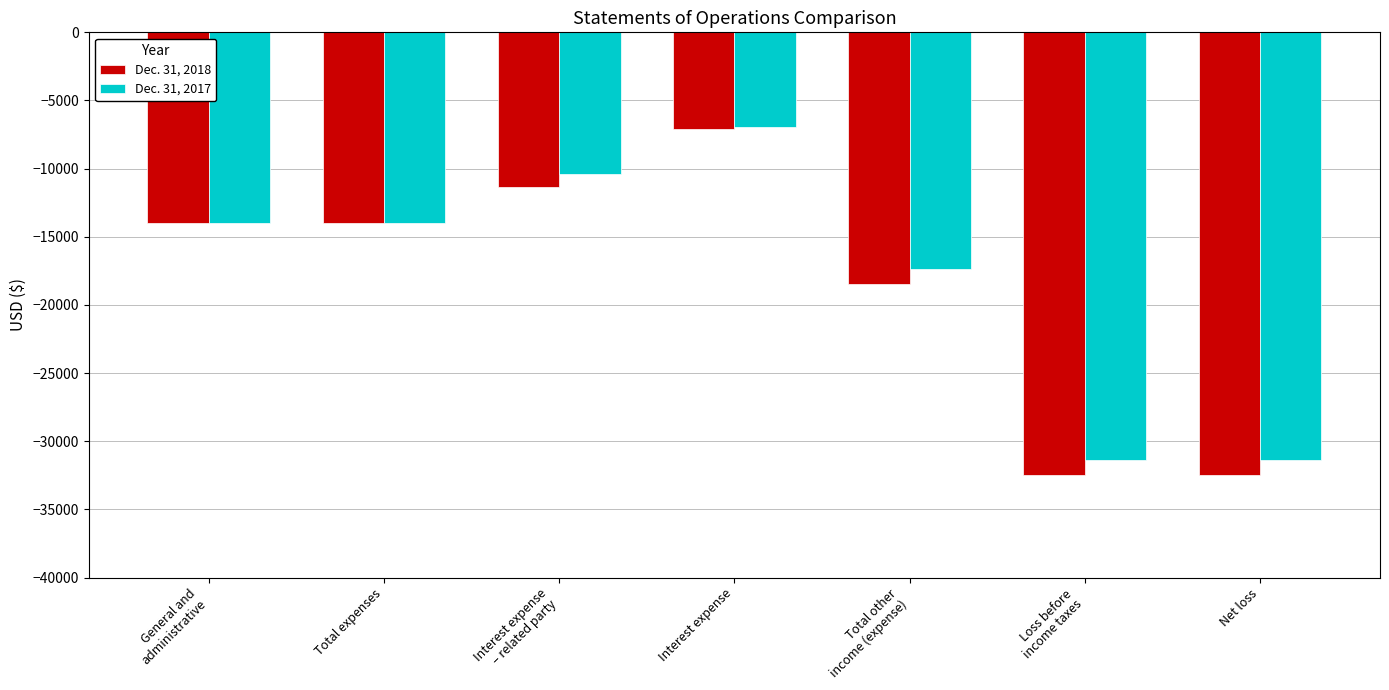

Reading right to left, extract all data points from this chart.

Dec. 31, 2018: Net loss=-32462	Loss before
income taxes=-32462	Total other
income (expense)=-18462	Interest expense=-7080	Interest expense
– related party=-11382	Total expenses=-14000	General and
administrative=-14000
Dec. 31, 2017: Net loss=-31353	Loss before
income taxes=-31353	Total other
income (expense)=-17353	Interest expense=-6955	Interest expense
– related party=-10398	Total expenses=-14000	General and
administrative=-14000